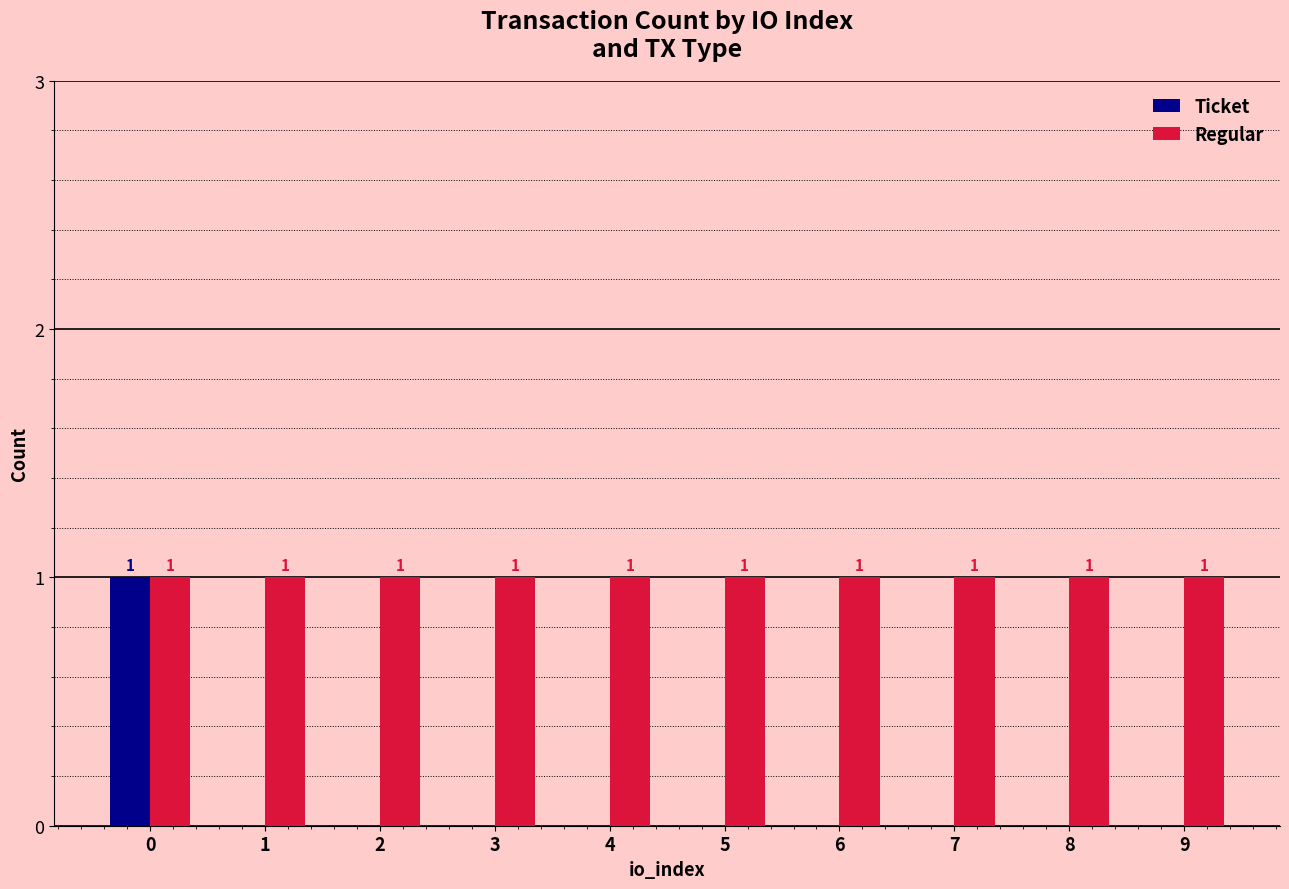

Is it true that Regular equals 0 at 2?

False